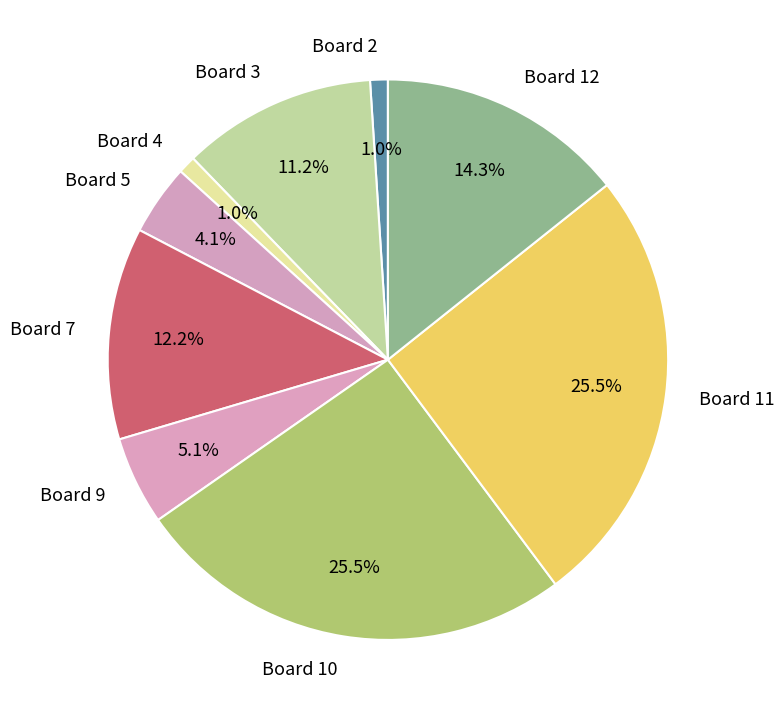

Is the sum of Board 2 and Board 12 greater than half?

No